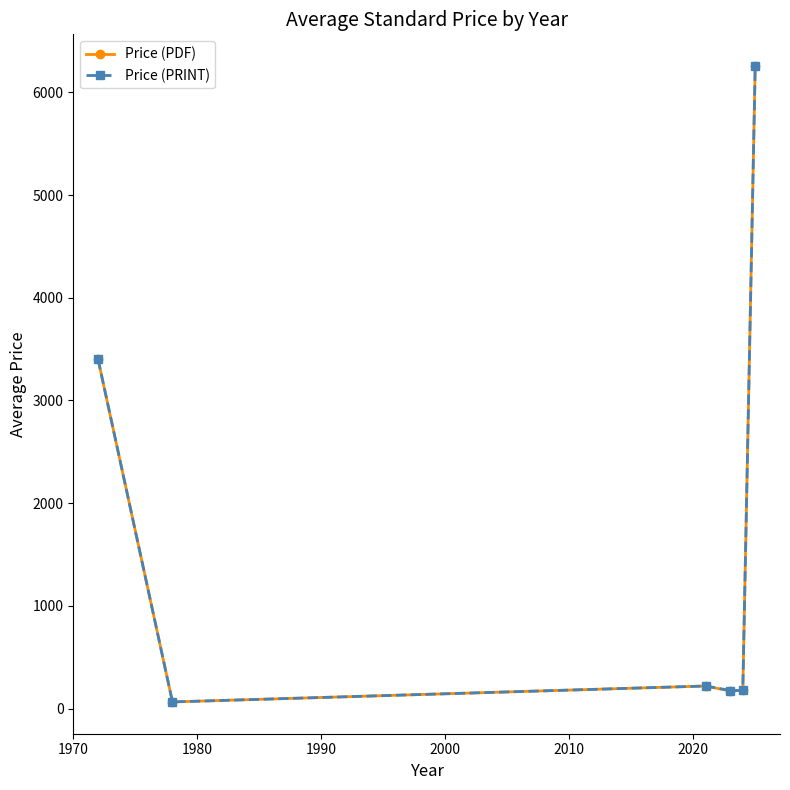

Does the chart have visible grid lines?

No